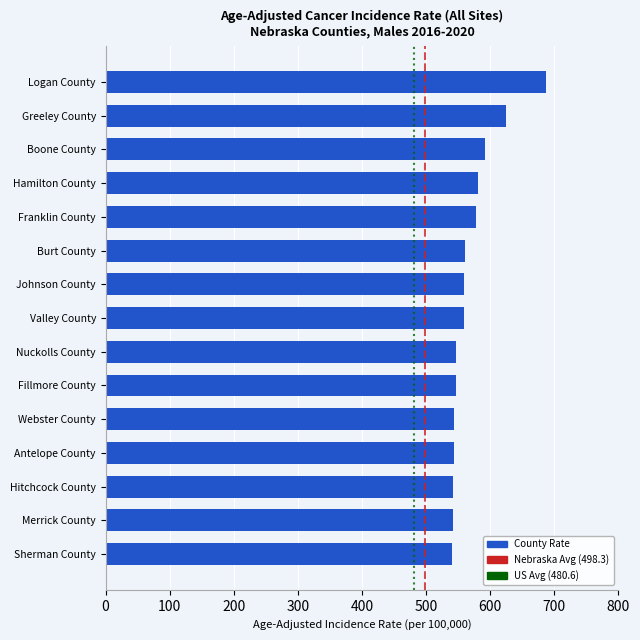

The value at Burt County is 888.2. True or false?

False